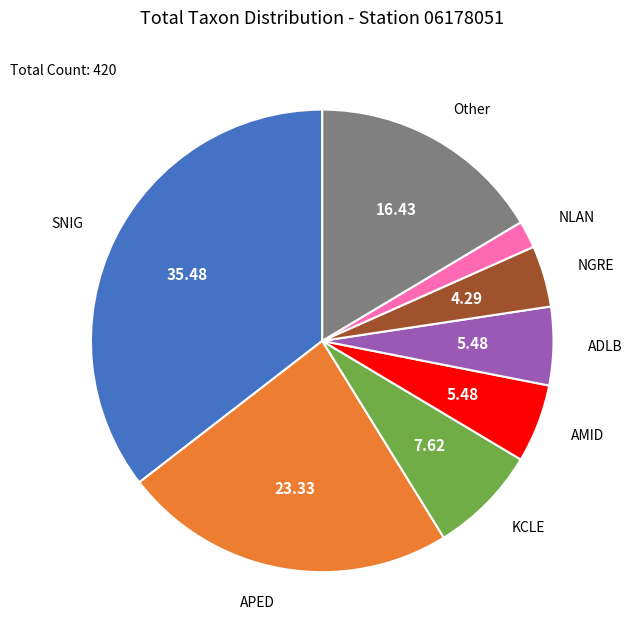

Is there any slice that represents more than half of the pie?

No